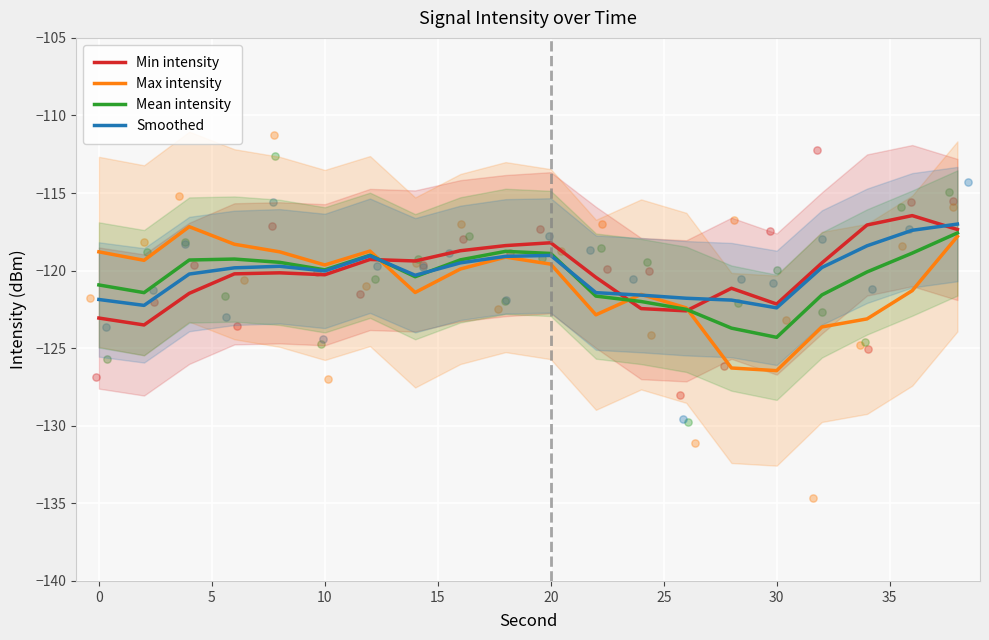

Which series has the largest total across all categories?

Min intensity